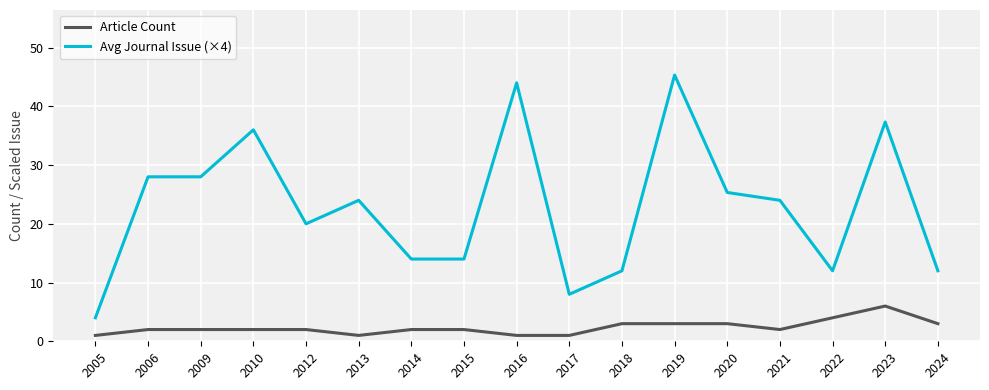

Reading left to right, list all the values displayed in this chart.

Article Count: 2005=1.0	2006=2.0	2009=2.0	2010=2.0	2012=2.0	2013=1.0	2014=2.0	2015=2.0	2016=1.0	2017=1.0	2018=3.0	2019=3.0	2020=3.0	2021=2.0	2022=4.0	2023=6.0	2024=3.0
Avg Journal Issue (×4): 2005=4.0	2006=28.0	2009=28.0	2010=36.0	2012=20.0	2013=24.0	2014=14.0	2015=14.0	2016=44.0	2017=8.0	2018=12.0	2019=45.3	2020=25.3	2021=24.0	2022=12.0	2023=37.3	2024=12.0